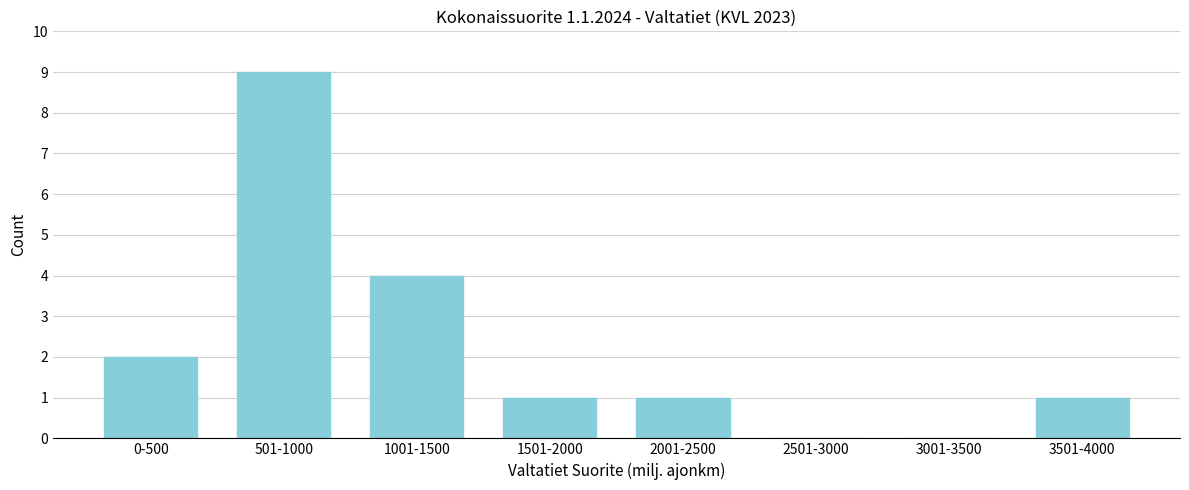

Reading left to right, what are all the values shown in this chart?

0-500=2	501-1000=9	1001-1500=4	1501-2000=1	2001-2500=1	2501-3000=0	3001-3500=0	3501-4000=1